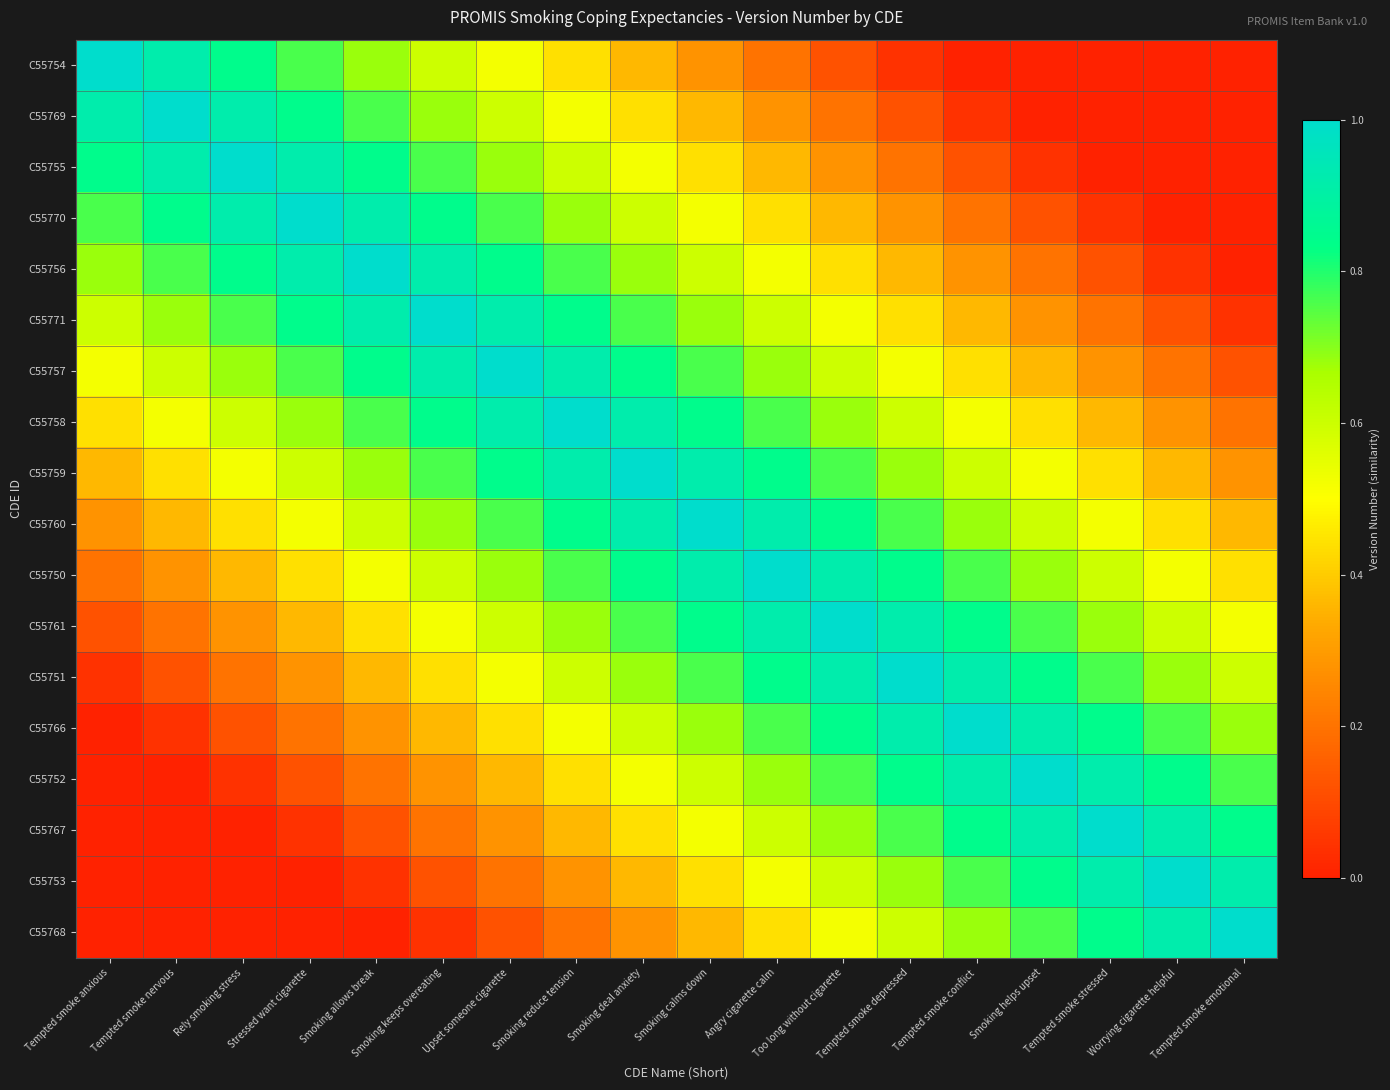

Reading right to left, what are all the values shown in this chart?

C55754: Tempted smoke emotional=0.0	Worrying cigarette helpful=0.0	Tempted smoke stressed=0.0	Smoking helps upset=0.0	Tempted smoke conflict=0.0	Tempted smoke depressed=0.0	Too long without cigarette=0.1	Angry cigarette calm=0.2	Smoking calms down=0.3	Smoking deal anxiety=0.4	Smoking reduce tension=0.4	Upset someone cigarette=0.5	Smoking keeps overeating=0.6	Smoking allows break=0.7	Stressed want cigarette=0.8	Rely smoking stress=0.8	Tempted smoke nervous=0.9	Tempted smoke anxious=1.0
C55769: Tempted smoke emotional=0.0	Worrying cigarette helpful=0.0	Tempted smoke stressed=0.0	Smoking helps upset=0.0	Tempted smoke conflict=0.0	Tempted smoke depressed=0.1	Too long without cigarette=0.2	Angry cigarette calm=0.3	Smoking calms down=0.4	Smoking deal anxiety=0.4	Smoking reduce tension=0.5	Upset someone cigarette=0.6	Smoking keeps overeating=0.7	Smoking allows break=0.8	Stressed want cigarette=0.8	Rely smoking stress=0.9	Tempted smoke nervous=1.0	Tempted smoke anxious=0.9
C55755: Tempted smoke emotional=0.0	Worrying cigarette helpful=0.0	Tempted smoke stressed=0.0	Smoking helps upset=0.0	Tempted smoke conflict=0.1	Tempted smoke depressed=0.2	Too long without cigarette=0.3	Angry cigarette calm=0.4	Smoking calms down=0.4	Smoking deal anxiety=0.5	Smoking reduce tension=0.6	Upset someone cigarette=0.7	Smoking keeps overeating=0.8	Smoking allows break=0.8	Stressed want cigarette=0.9	Rely smoking stress=1.0	Tempted smoke nervous=0.9	Tempted smoke anxious=0.8
C55770: Tempted smoke emotional=0.0	Worrying cigarette helpful=0.0	Tempted smoke stressed=0.0	Smoking helps upset=0.1	Tempted smoke conflict=0.2	Tempted smoke depressed=0.3	Too long without cigarette=0.4	Angry cigarette calm=0.4	Smoking calms down=0.5	Smoking deal anxiety=0.6	Smoking reduce tension=0.7	Upset someone cigarette=0.8	Smoking keeps overeating=0.8	Smoking allows break=0.9	Stressed want cigarette=1.0	Rely smoking stress=0.9	Tempted smoke nervous=0.8	Tempted smoke anxious=0.8
C55756: Tempted smoke emotional=0.0	Worrying cigarette helpful=0.0	Tempted smoke stressed=0.1	Smoking helps upset=0.2	Tempted smoke conflict=0.3	Tempted smoke depressed=0.4	Too long without cigarette=0.4	Angry cigarette calm=0.5	Smoking calms down=0.6	Smoking deal anxiety=0.7	Smoking reduce tension=0.8	Upset someone cigarette=0.8	Smoking keeps overeating=0.9	Smoking allows break=1.0	Stressed want cigarette=0.9	Rely smoking stress=0.8	Tempted smoke nervous=0.8	Tempted smoke anxious=0.7
C55771: Tempted smoke emotional=0.0	Worrying cigarette helpful=0.1	Tempted smoke stressed=0.2	Smoking helps upset=0.3	Tempted smoke conflict=0.4	Tempted smoke depressed=0.4	Too long without cigarette=0.5	Angry cigarette calm=0.6	Smoking calms down=0.7	Smoking deal anxiety=0.8	Smoking reduce tension=0.8	Upset someone cigarette=0.9	Smoking keeps overeating=1.0	Smoking allows break=0.9	Stressed want cigarette=0.8	Rely smoking stress=0.8	Tempted smoke nervous=0.7	Tempted smoke anxious=0.6
C55757: Tempted smoke emotional=0.1	Worrying cigarette helpful=0.2	Tempted smoke stressed=0.3	Smoking helps upset=0.4	Tempted smoke conflict=0.4	Tempted smoke depressed=0.5	Too long without cigarette=0.6	Angry cigarette calm=0.7	Smoking calms down=0.8	Smoking deal anxiety=0.8	Smoking reduce tension=0.9	Upset someone cigarette=1.0	Smoking keeps overeating=0.9	Smoking allows break=0.8	Stressed want cigarette=0.8	Rely smoking stress=0.7	Tempted smoke nervous=0.6	Tempted smoke anxious=0.5
C55758: Tempted smoke emotional=0.2	Worrying cigarette helpful=0.3	Tempted smoke stressed=0.4	Smoking helps upset=0.4	Tempted smoke conflict=0.5	Tempted smoke depressed=0.6	Too long without cigarette=0.7	Angry cigarette calm=0.8	Smoking calms down=0.8	Smoking deal anxiety=0.9	Smoking reduce tension=1.0	Upset someone cigarette=0.9	Smoking keeps overeating=0.8	Smoking allows break=0.8	Stressed want cigarette=0.7	Rely smoking stress=0.6	Tempted smoke nervous=0.5	Tempted smoke anxious=0.4
C55759: Tempted smoke emotional=0.3	Worrying cigarette helpful=0.4	Tempted smoke stressed=0.4	Smoking helps upset=0.5	Tempted smoke conflict=0.6	Tempted smoke depressed=0.7	Too long without cigarette=0.8	Angry cigarette calm=0.8	Smoking calms down=0.9	Smoking deal anxiety=1.0	Smoking reduce tension=0.9	Upset someone cigarette=0.8	Smoking keeps overeating=0.8	Smoking allows break=0.7	Stressed want cigarette=0.6	Rely smoking stress=0.5	Tempted smoke nervous=0.4	Tempted smoke anxious=0.4
C55760: Tempted smoke emotional=0.4	Worrying cigarette helpful=0.4	Tempted smoke stressed=0.5	Smoking helps upset=0.6	Tempted smoke conflict=0.7	Tempted smoke depressed=0.8	Too long without cigarette=0.8	Angry cigarette calm=0.9	Smoking calms down=1.0	Smoking deal anxiety=0.9	Smoking reduce tension=0.8	Upset someone cigarette=0.8	Smoking keeps overeating=0.7	Smoking allows break=0.6	Stressed want cigarette=0.5	Rely smoking stress=0.4	Tempted smoke nervous=0.4	Tempted smoke anxious=0.3
C55750: Tempted smoke emotional=0.4	Worrying cigarette helpful=0.5	Tempted smoke stressed=0.6	Smoking helps upset=0.7	Tempted smoke conflict=0.8	Tempted smoke depressed=0.8	Too long without cigarette=0.9	Angry cigarette calm=1.0	Smoking calms down=0.9	Smoking deal anxiety=0.8	Smoking reduce tension=0.8	Upset someone cigarette=0.7	Smoking keeps overeating=0.6	Smoking allows break=0.5	Stressed want cigarette=0.4	Rely smoking stress=0.4	Tempted smoke nervous=0.3	Tempted smoke anxious=0.2
C55761: Tempted smoke emotional=0.5	Worrying cigarette helpful=0.6	Tempted smoke stressed=0.7	Smoking helps upset=0.8	Tempted smoke conflict=0.8	Tempted smoke depressed=0.9	Too long without cigarette=1.0	Angry cigarette calm=0.9	Smoking calms down=0.8	Smoking deal anxiety=0.8	Smoking reduce tension=0.7	Upset someone cigarette=0.6	Smoking keeps overeating=0.5	Smoking allows break=0.4	Stressed want cigarette=0.4	Rely smoking stress=0.3	Tempted smoke nervous=0.2	Tempted smoke anxious=0.1
C55751: Tempted smoke emotional=0.6	Worrying cigarette helpful=0.7	Tempted smoke stressed=0.8	Smoking helps upset=0.8	Tempted smoke conflict=0.9	Tempted smoke depressed=1.0	Too long without cigarette=0.9	Angry cigarette calm=0.8	Smoking calms down=0.8	Smoking deal anxiety=0.7	Smoking reduce tension=0.6	Upset someone cigarette=0.5	Smoking keeps overeating=0.4	Smoking allows break=0.4	Stressed want cigarette=0.3	Rely smoking stress=0.2	Tempted smoke nervous=0.1	Tempted smoke anxious=0.0
C55766: Tempted smoke emotional=0.7	Worrying cigarette helpful=0.8	Tempted smoke stressed=0.8	Smoking helps upset=0.9	Tempted smoke conflict=1.0	Tempted smoke depressed=0.9	Too long without cigarette=0.8	Angry cigarette calm=0.8	Smoking calms down=0.7	Smoking deal anxiety=0.6	Smoking reduce tension=0.5	Upset someone cigarette=0.4	Smoking keeps overeating=0.4	Smoking allows break=0.3	Stressed want cigarette=0.2	Rely smoking stress=0.1	Tempted smoke nervous=0.0	Tempted smoke anxious=0.0
C55752: Tempted smoke emotional=0.8	Worrying cigarette helpful=0.8	Tempted smoke stressed=0.9	Smoking helps upset=1.0	Tempted smoke conflict=0.9	Tempted smoke depressed=0.8	Too long without cigarette=0.8	Angry cigarette calm=0.7	Smoking calms down=0.6	Smoking deal anxiety=0.5	Smoking reduce tension=0.4	Upset someone cigarette=0.4	Smoking keeps overeating=0.3	Smoking allows break=0.2	Stressed want cigarette=0.1	Rely smoking stress=0.0	Tempted smoke nervous=0.0	Tempted smoke anxious=0.0
C55767: Tempted smoke emotional=0.8	Worrying cigarette helpful=0.9	Tempted smoke stressed=1.0	Smoking helps upset=0.9	Tempted smoke conflict=0.8	Tempted smoke depressed=0.8	Too long without cigarette=0.7	Angry cigarette calm=0.6	Smoking calms down=0.5	Smoking deal anxiety=0.4	Smoking reduce tension=0.4	Upset someone cigarette=0.3	Smoking keeps overeating=0.2	Smoking allows break=0.1	Stressed want cigarette=0.0	Rely smoking stress=0.0	Tempted smoke nervous=0.0	Tempted smoke anxious=0.0
C55753: Tempted smoke emotional=0.9	Worrying cigarette helpful=1.0	Tempted smoke stressed=0.9	Smoking helps upset=0.8	Tempted smoke conflict=0.8	Tempted smoke depressed=0.7	Too long without cigarette=0.6	Angry cigarette calm=0.5	Smoking calms down=0.4	Smoking deal anxiety=0.4	Smoking reduce tension=0.3	Upset someone cigarette=0.2	Smoking keeps overeating=0.1	Smoking allows break=0.0	Stressed want cigarette=0.0	Rely smoking stress=0.0	Tempted smoke nervous=0.0	Tempted smoke anxious=0.0
C55768: Tempted smoke emotional=1.0	Worrying cigarette helpful=0.9	Tempted smoke stressed=0.8	Smoking helps upset=0.8	Tempted smoke conflict=0.7	Tempted smoke depressed=0.6	Too long without cigarette=0.5	Angry cigarette calm=0.4	Smoking calms down=0.4	Smoking deal anxiety=0.3	Smoking reduce tension=0.2	Upset someone cigarette=0.1	Smoking keeps overeating=0.0	Smoking allows break=0.0	Stressed want cigarette=0.0	Rely smoking stress=0.0	Tempted smoke nervous=0.0	Tempted smoke anxious=0.0